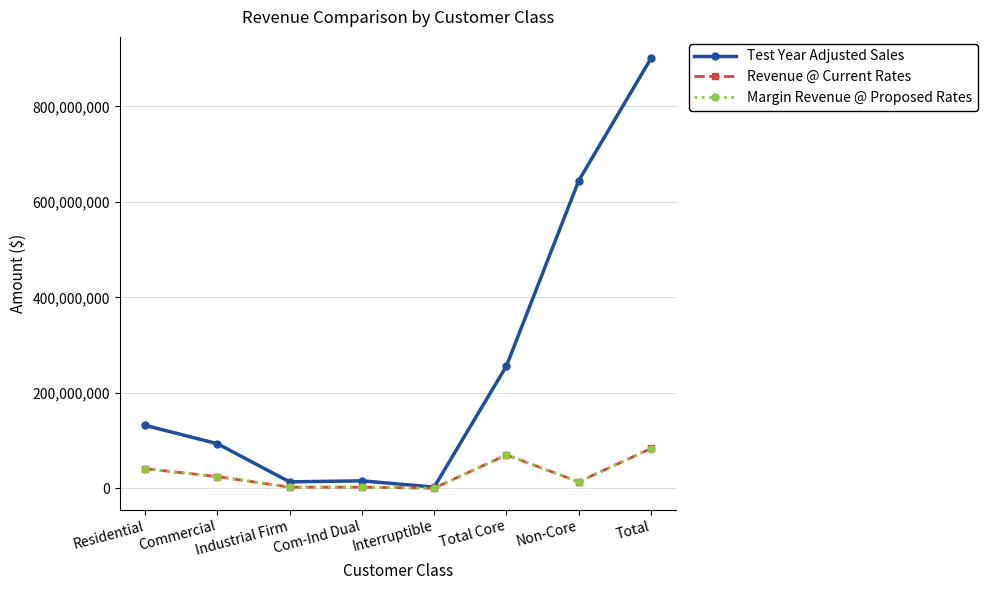

Read the Revenue @ Current Rates value at Commercial.

24424893.7